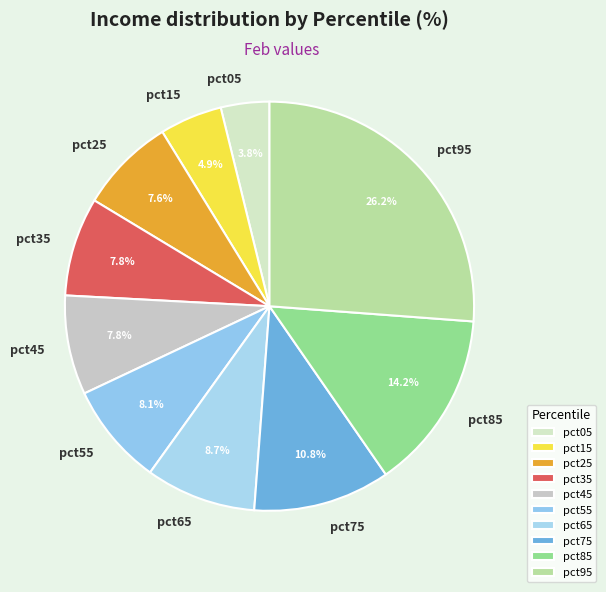

Between pct15 and pct05, which is larger?

pct15